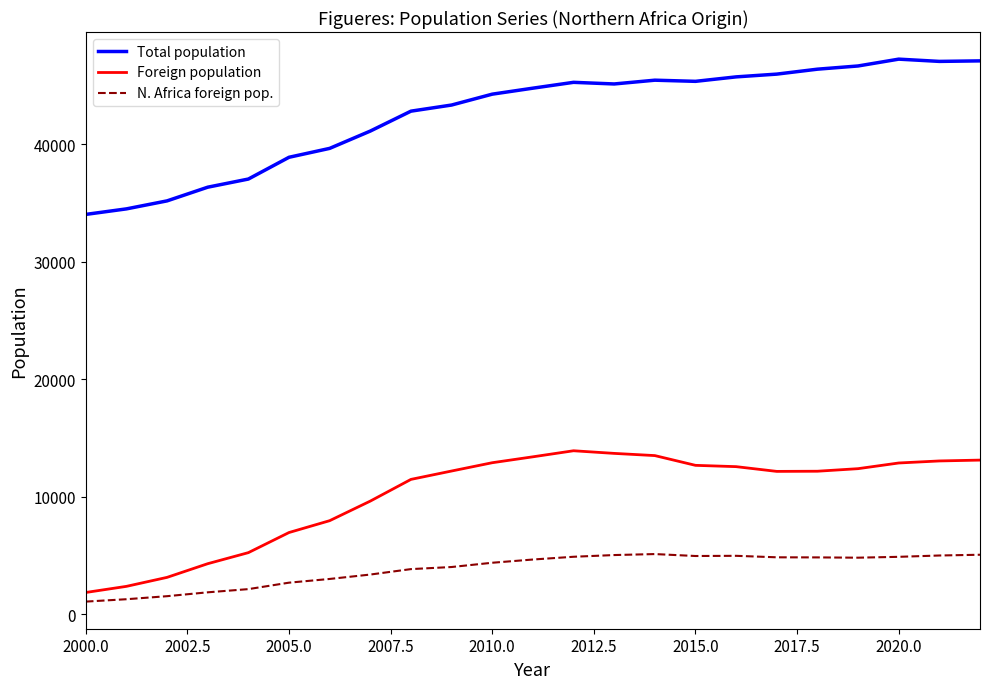

True or false: N. Africa foreign pop. and Total population cross at least once.

False